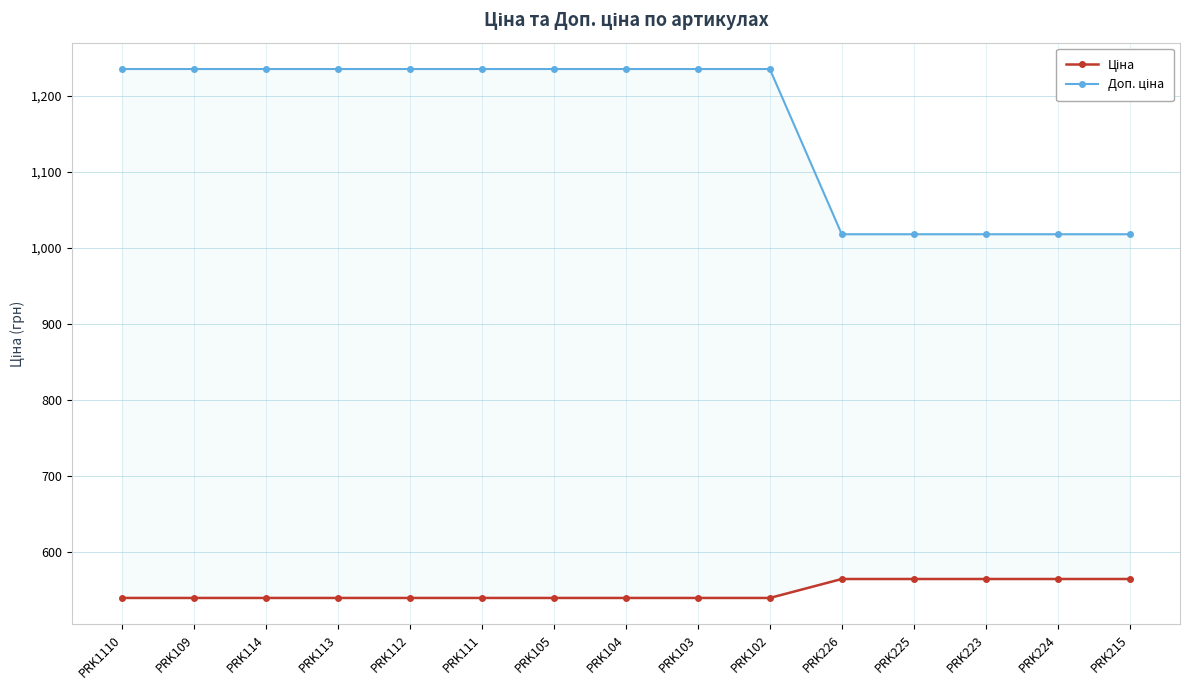

Reading left to right, list all the values displayed in this chart.

Ціна: PRK1110=539.0	PRK109=539.0	PRK114=539.0	PRK113=539.0	PRK112=539.0	PRK111=539.0	PRK105=539.0	PRK104=539.0	PRK103=539.0	PRK102=539.0	PRK226=564.0	PRK225=564.0	PRK223=564.0	PRK224=564.0	PRK215=564.0
Доп. ціна: PRK1110=1235.4	PRK109=1235.4	PRK114=1235.4	PRK113=1235.4	PRK112=1235.4	PRK111=1235.4	PRK105=1235.4	PRK104=1235.4	PRK103=1235.4	PRK102=1235.4	PRK226=1017.8	PRK225=1017.8	PRK223=1017.8	PRK224=1017.8	PRK215=1017.8